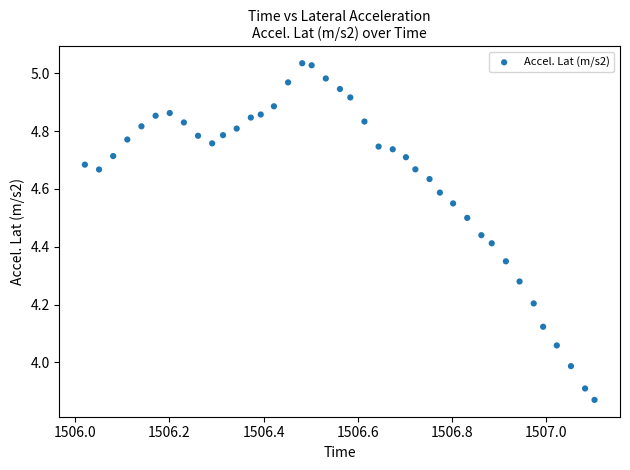

What is the range of Y values (max minus min)?

1.2